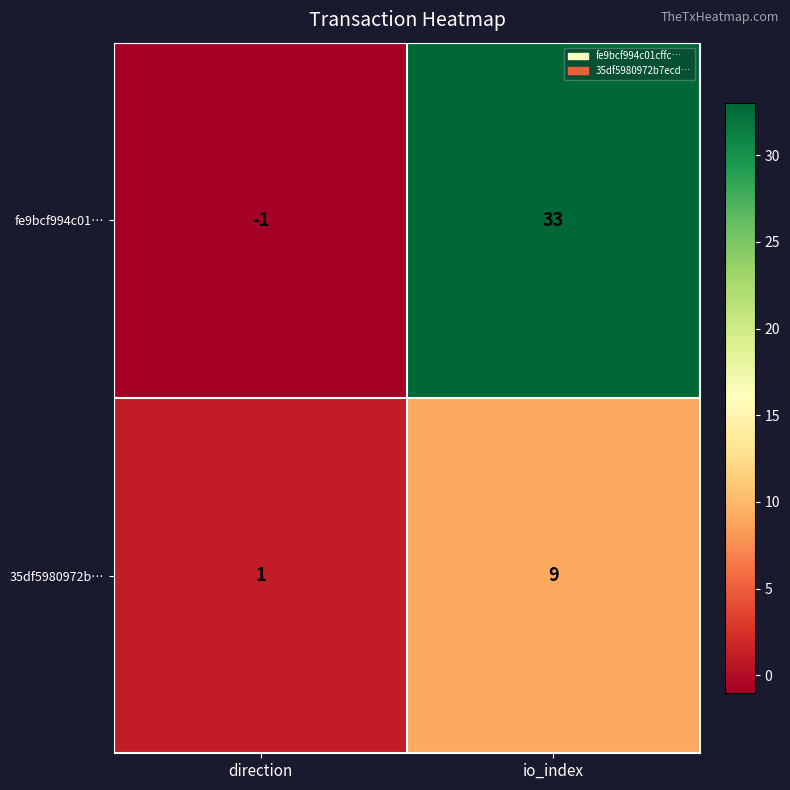

What is the approximate value of 35df5980972b… at io_index?

9